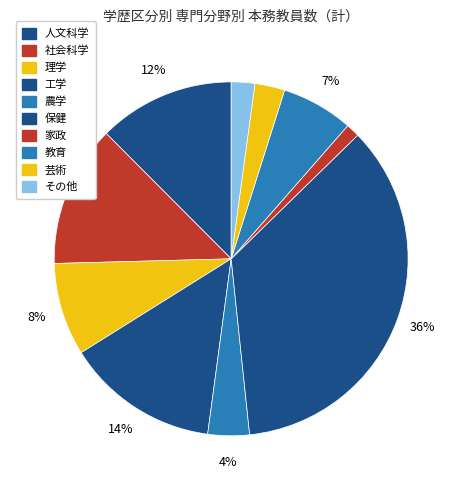

Count the number of slices in the pie.

10